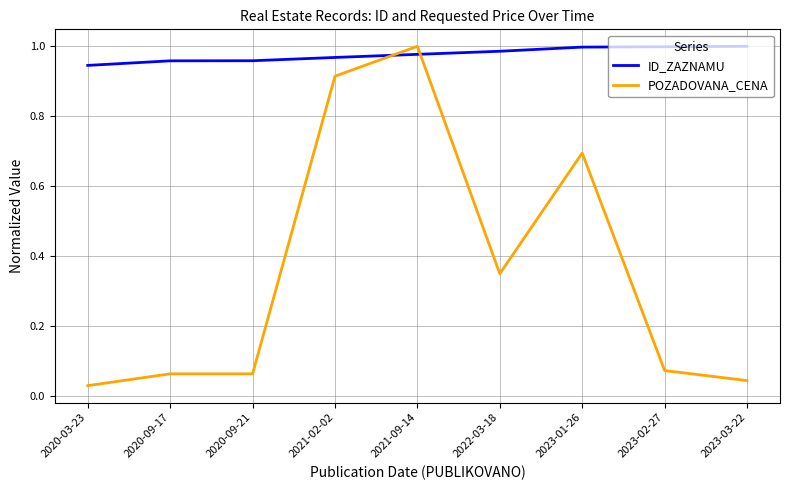

Which series changed the most between 2020-09-21 and 2023-03-22?

ID_ZAZNAMU